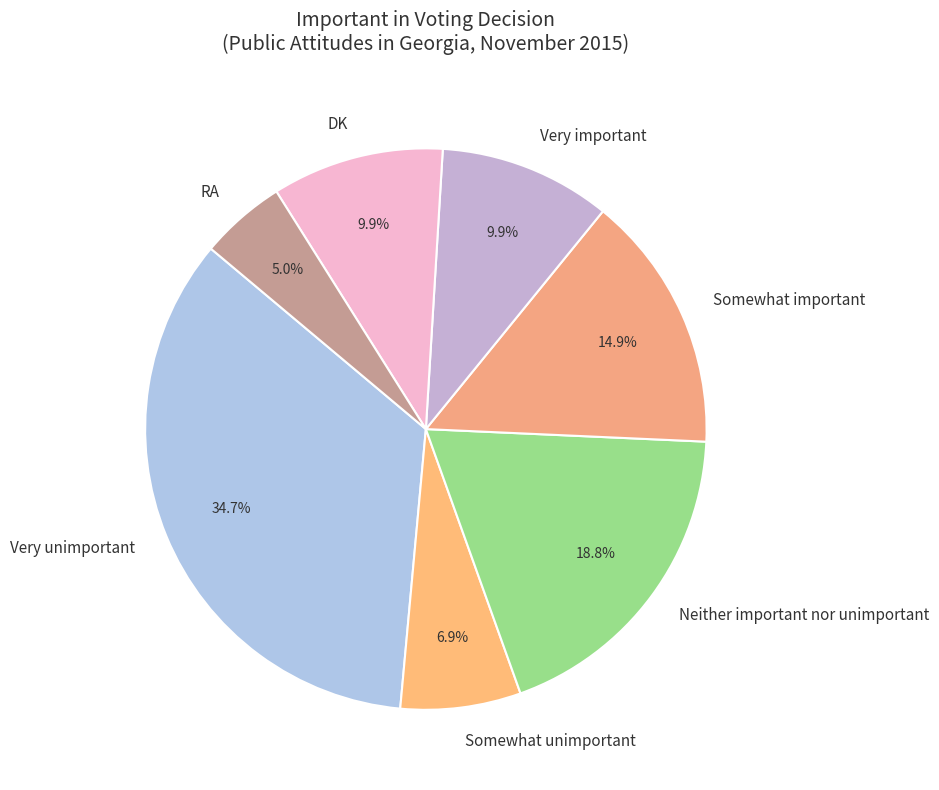

Which has a higher value, Very unimportant or DK?

Very unimportant